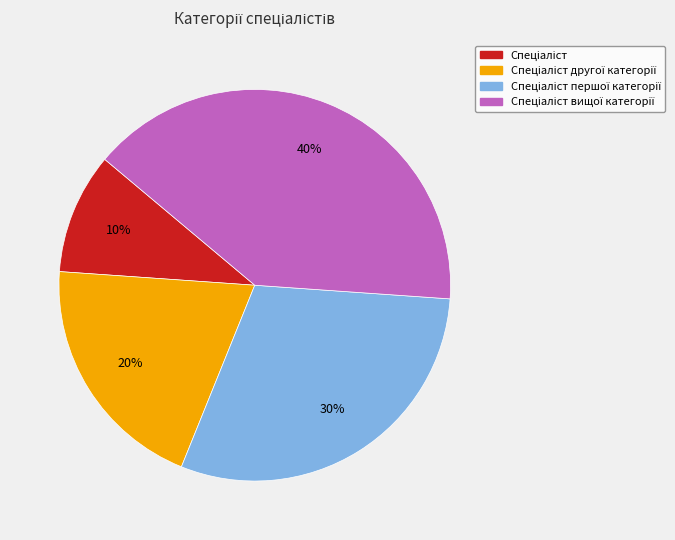

Is there a majority slice in this chart?

No